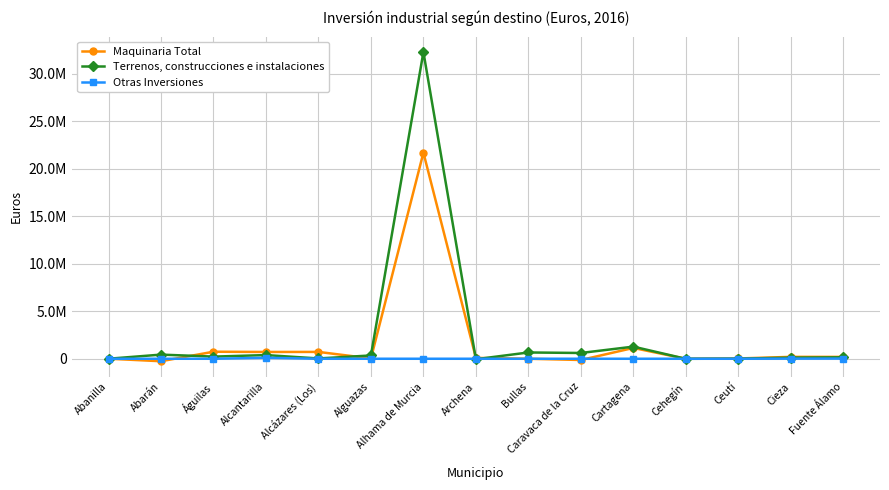

In Otras Inversiones, how many points are higher than both neighbors (excluding endpoints)?

1